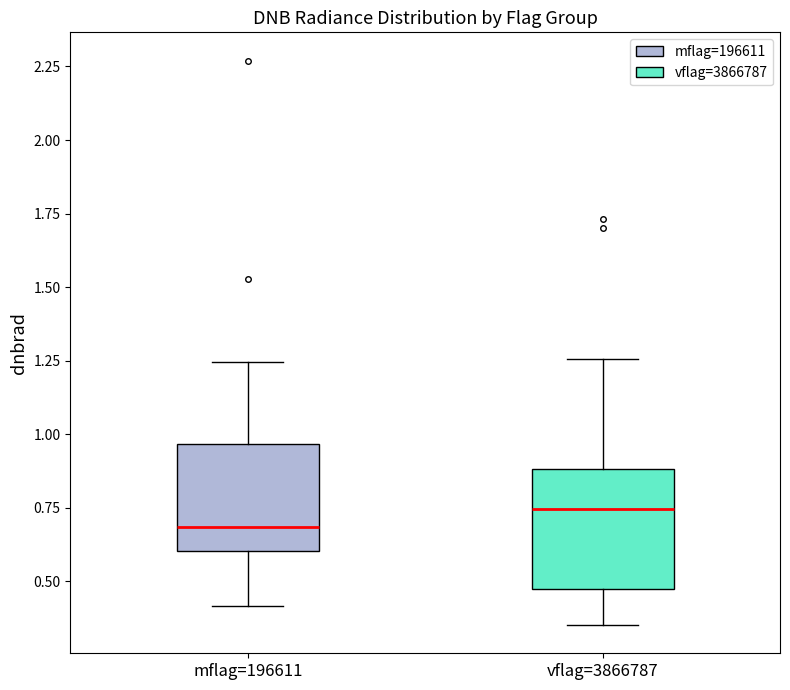

Reading left to right, read every box against the y-axis: the position of its median line, the range the box covers, and the ends of its whiskers. The values are not printed on the chart, so give them approximately, as read against the axis.

mflag=196611: median 0.70, box 0.60 to 0.95, whiskers 0.40 to 1.25
vflag=3866787: median 0.75, box 0.50 to 0.90, whiskers 0.35 to 1.25